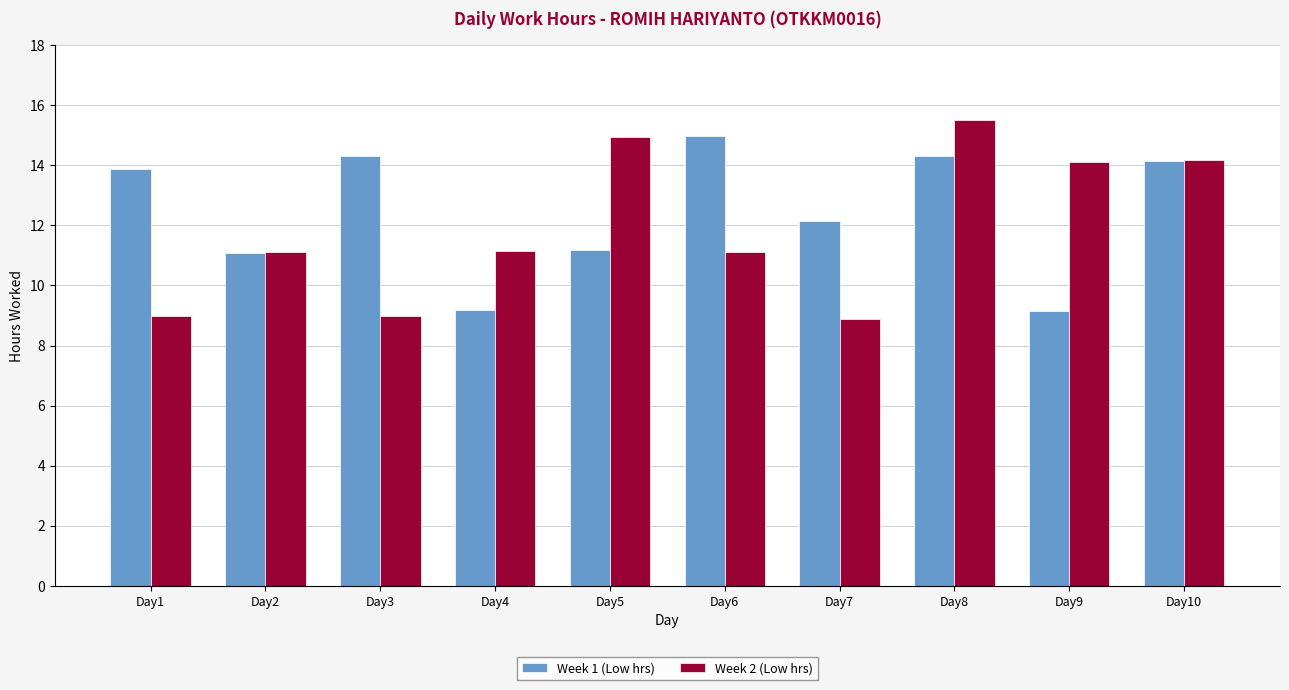

At which category does the chart reach its peak across all series?

Day8